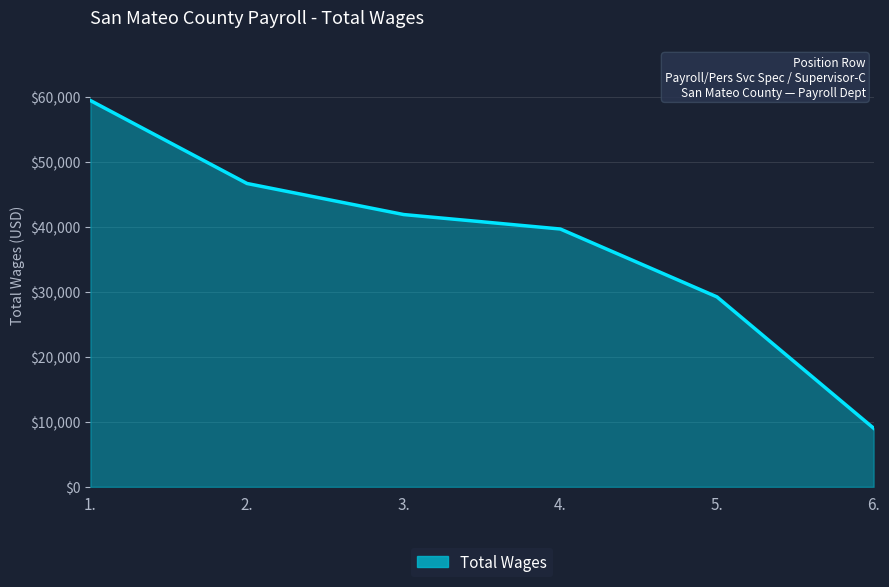

What is the greatest value displayed?

59438